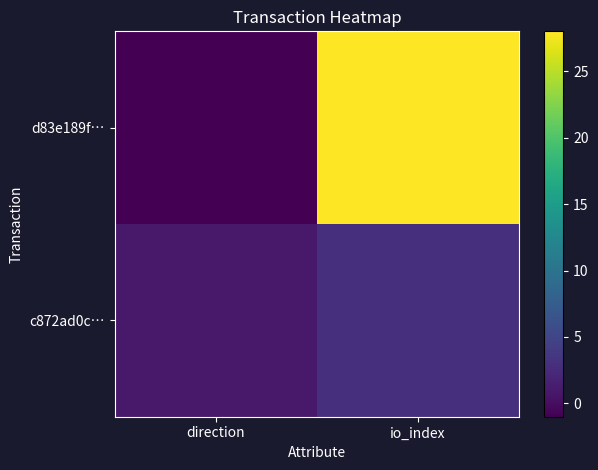

Which label corresponds to the largest value in the chart?

io_index